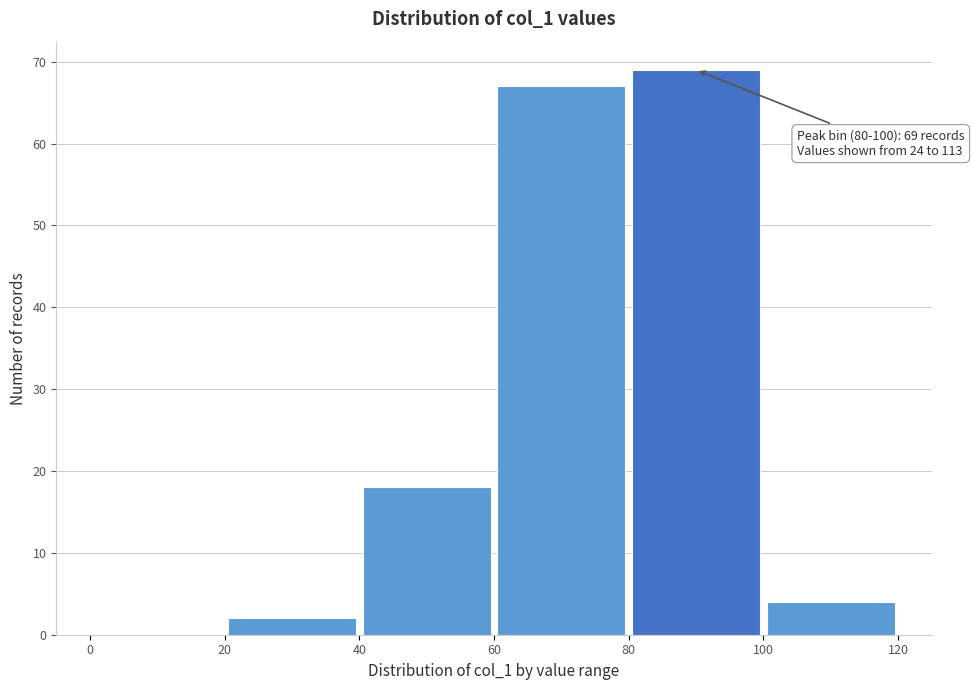

Which range on the x-axis has the tallest bar?

80 to 100